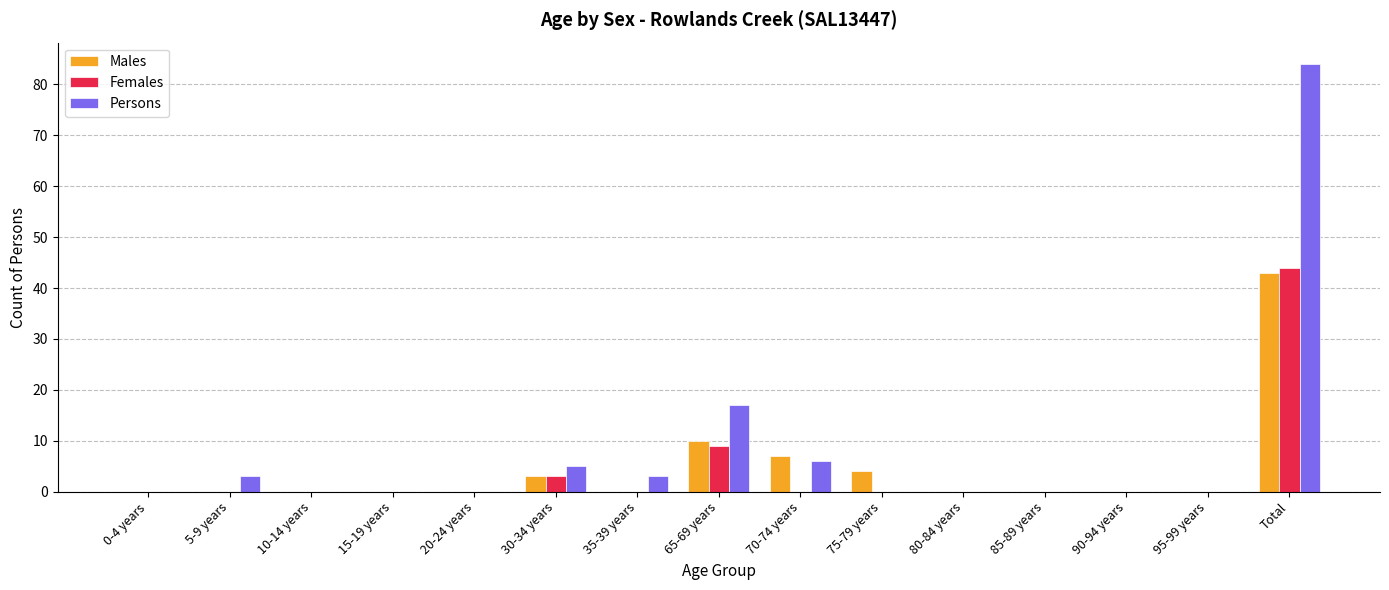

What is the greatest value displayed?

84